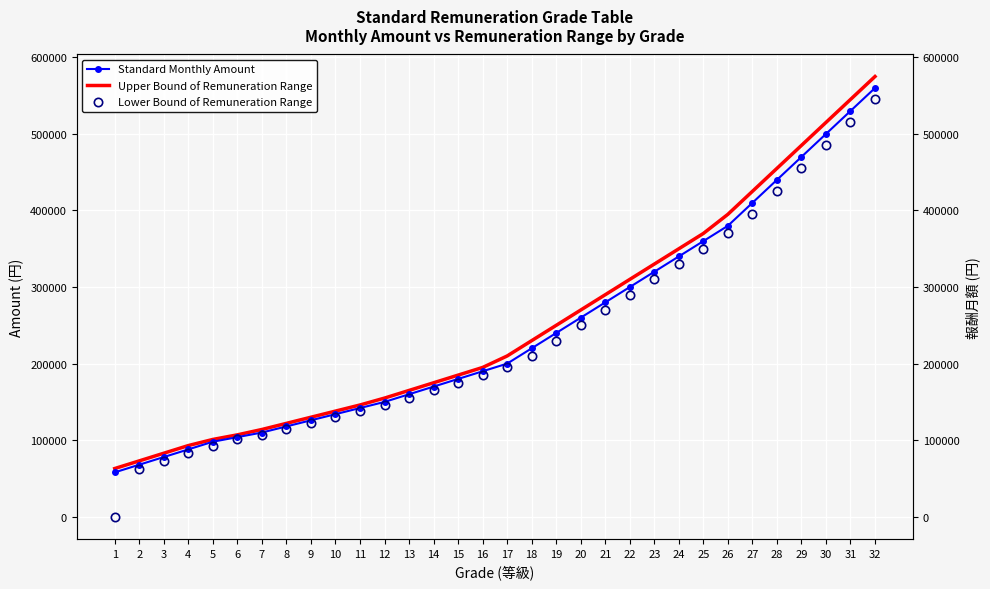

Which series has the widest spread of values?

Lower Bound of Remuneration Range